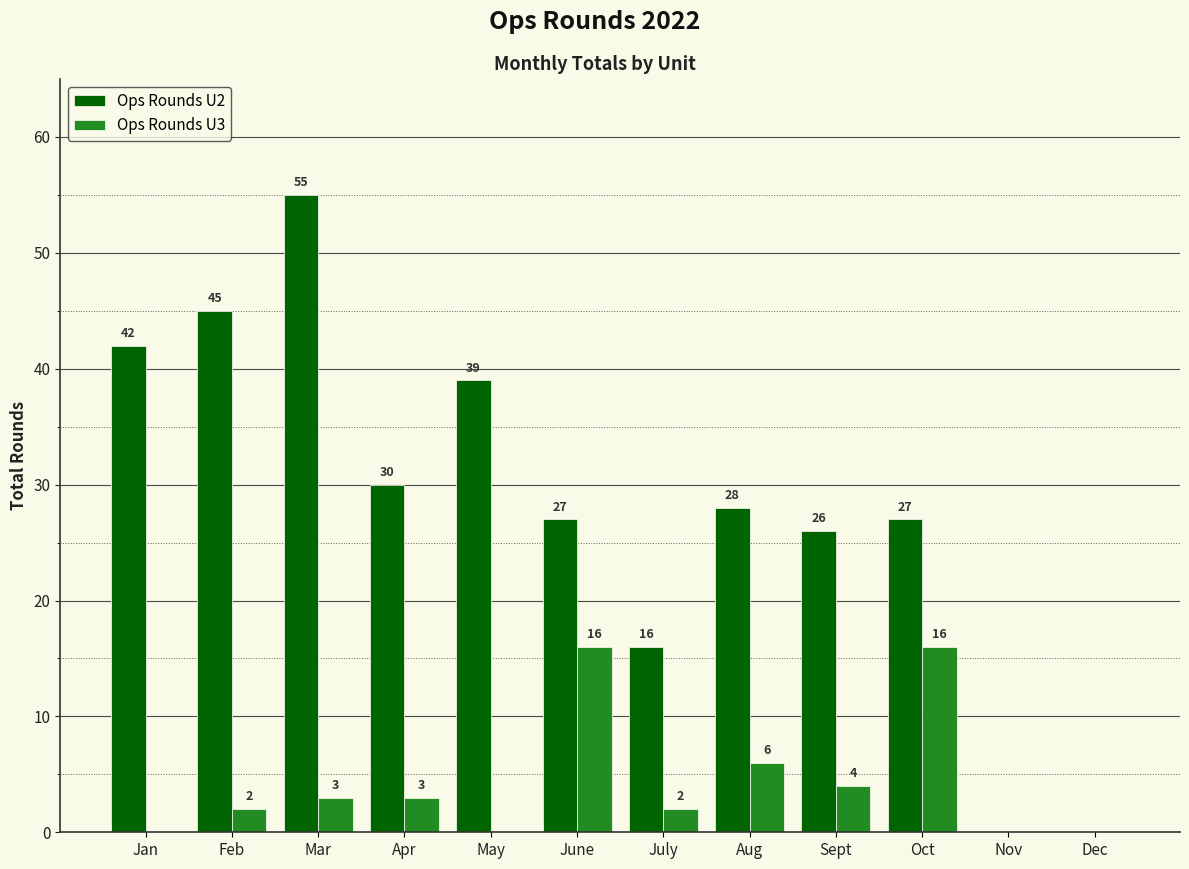

Count the Ops Rounds U3 values in the range 0 to 6.

10